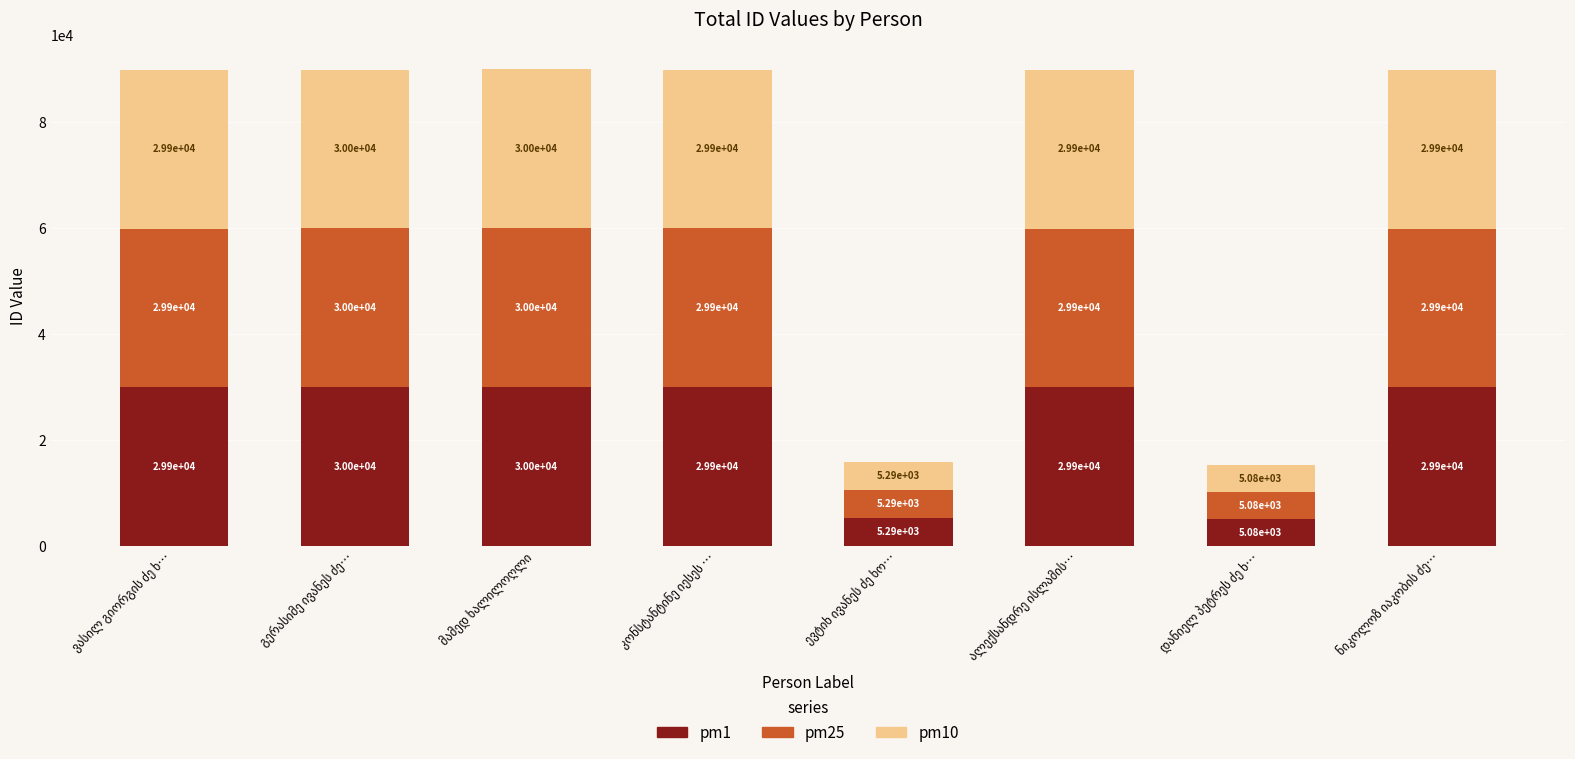

What is the average value of the pm1 series?

23762